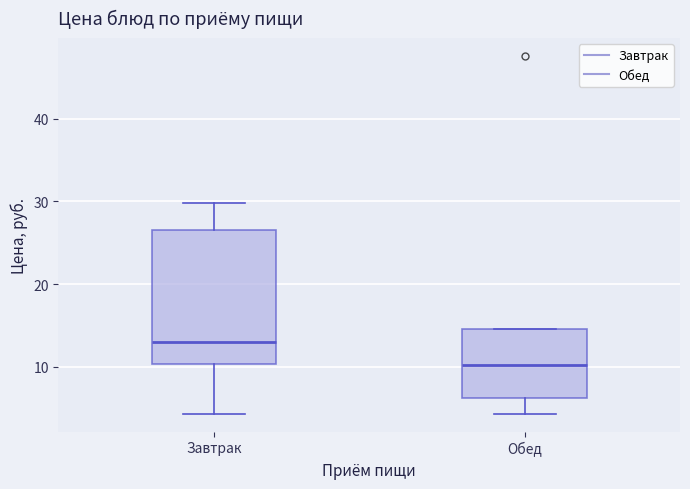

Where is the upper edge of the box for Обед on the y-axis? The values are not printed on the chart, so give them approximately, as read against the axis.

15